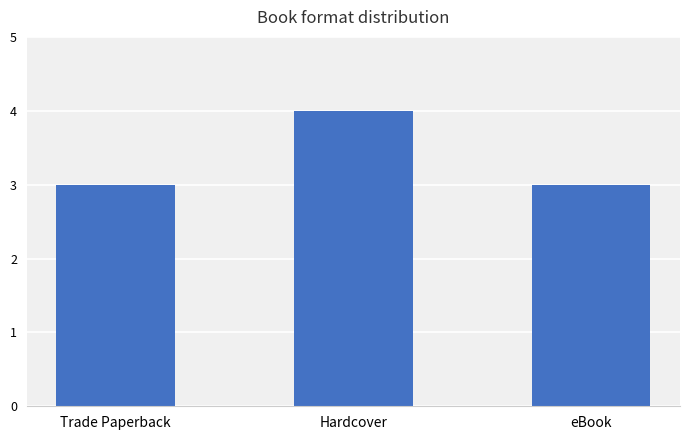

Reading left to right, transcribe all the data shown in this chart.

3	4	3